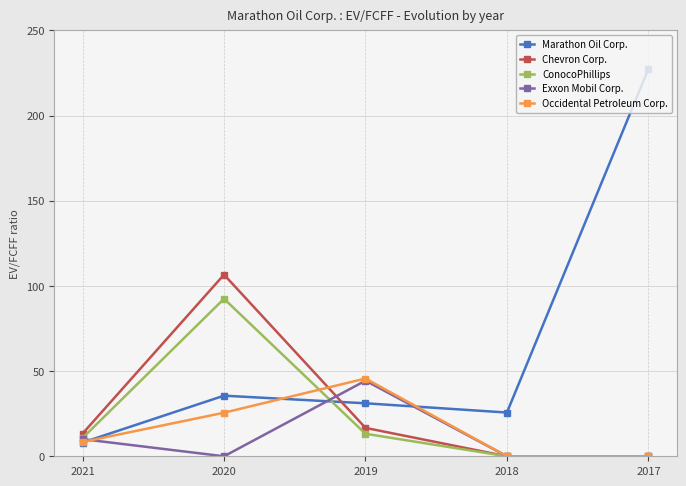

What is the value of the Exxon Mobil Corp. point at the 3rd from the left?

44.4